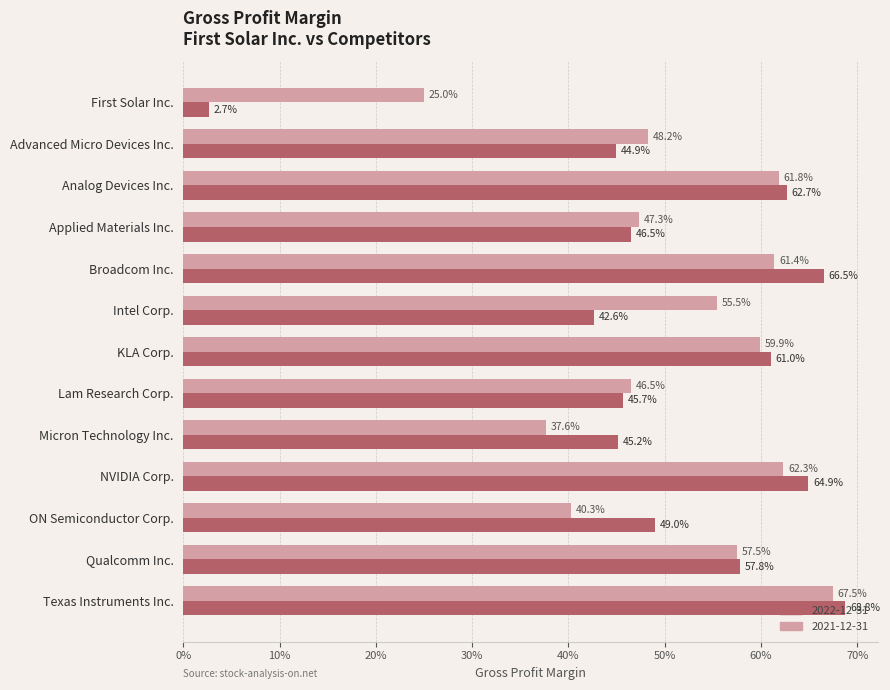

What is the label of the 1st bar from the right?

Texas Instruments Inc.